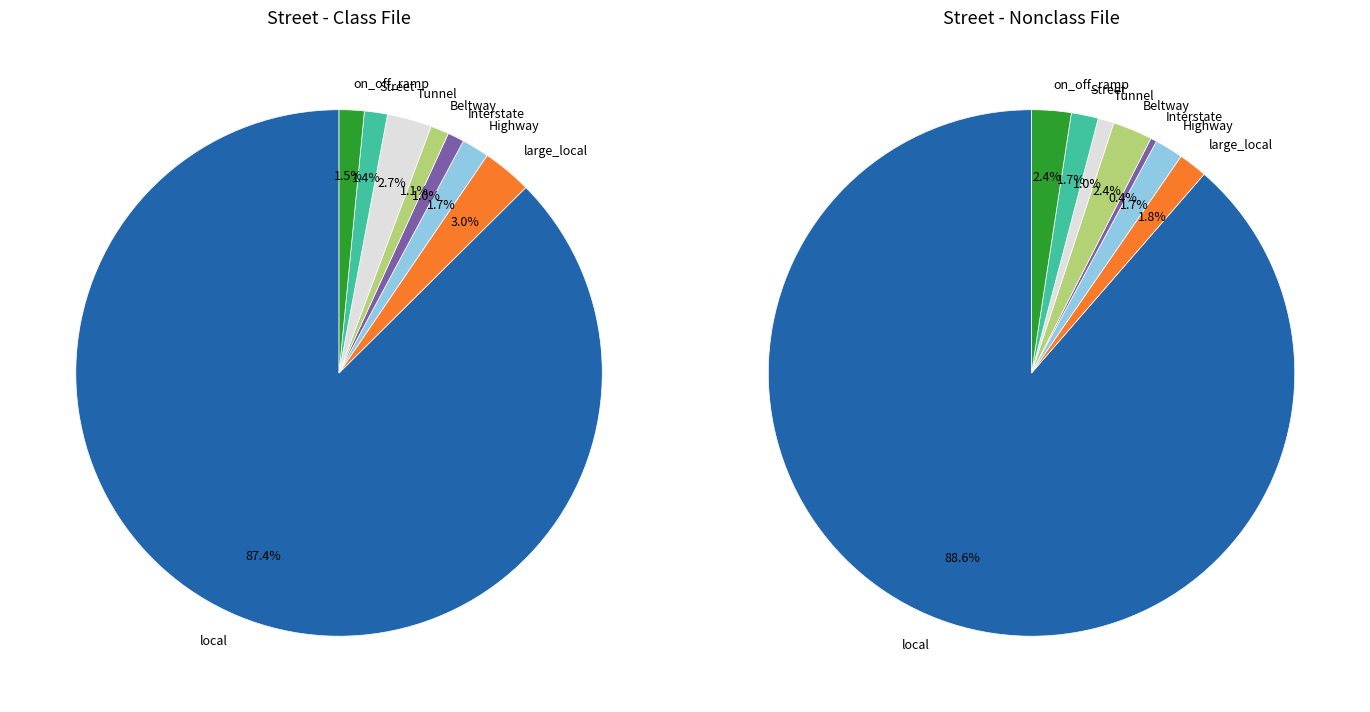

True or false: 7 accounts for 1% of the total.

True